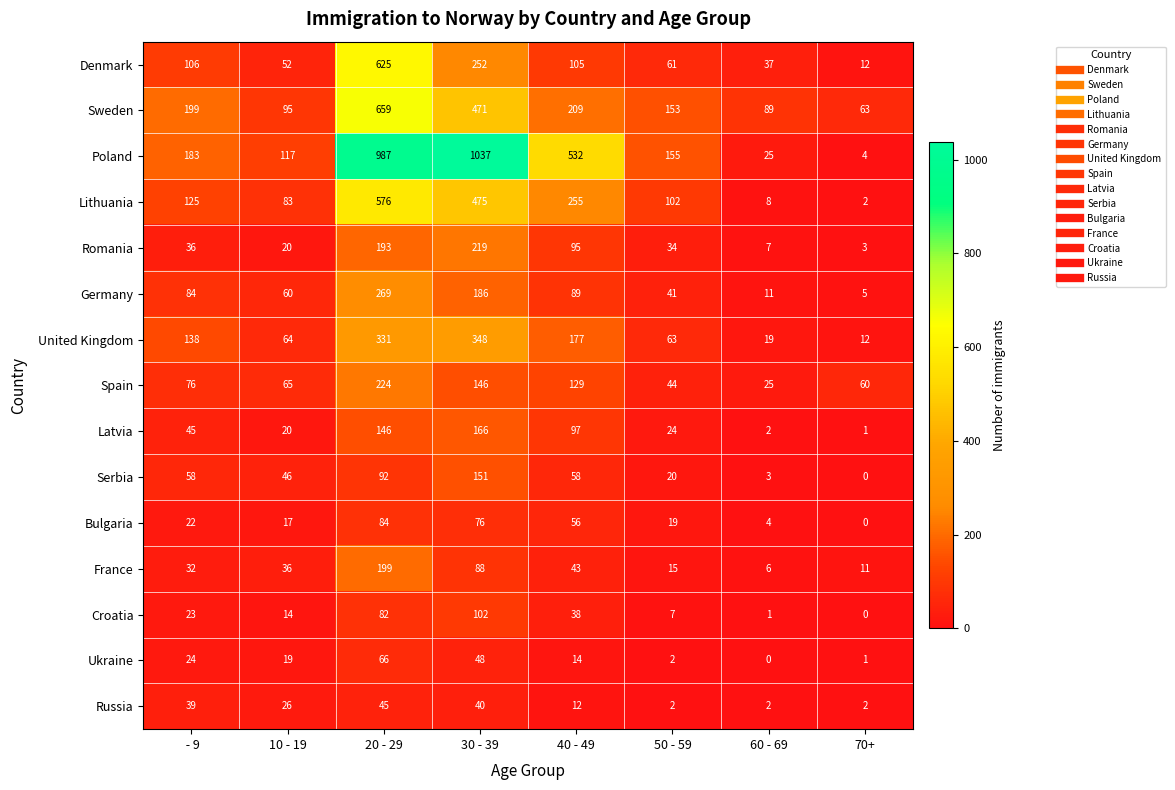

What is the total value across all series at  - 9?

1190